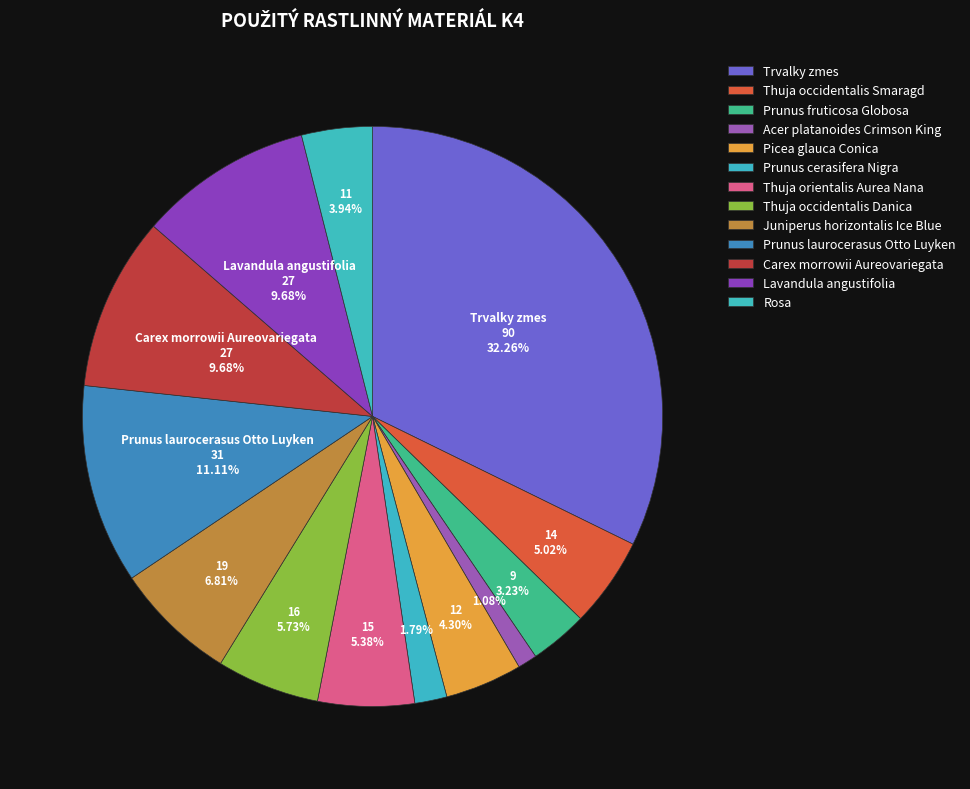

How many segments does this pie chart have?

13